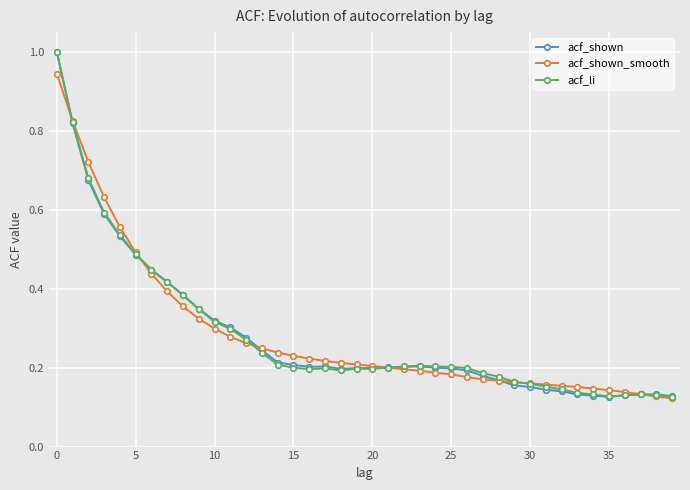

At how many categories does at least one series exceed 0?

40